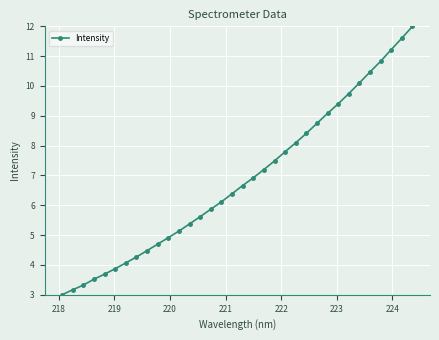

Does the chart have visible grid lines?

Yes